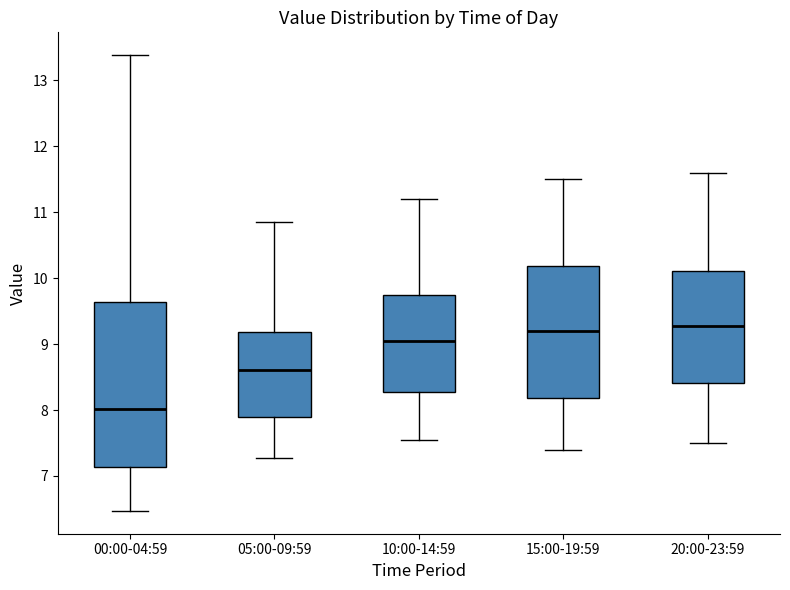

Reading left to right, transcribe this box plot: for each box, give where its median line is, the range the box spans, and where its two whiskers end, as read against the y-axis. The values are not printed on the chart, so give them approximately, as read against the axis.

00:00-04:59: median 8.0, box 7.1 to 9.6, whiskers 6.5 to 13.4
05:00-09:59: median 8.6, box 7.9 to 9.2, whiskers 7.3 to 10.9
10:00-14:59: median 9.1, box 8.3 to 9.7, whiskers 7.6 to 11.2
15:00-19:59: median 9.2, box 8.2 to 10.2, whiskers 7.4 to 11.5
20:00-23:59: median 9.3, box 8.4 to 10.1, whiskers 7.5 to 11.6